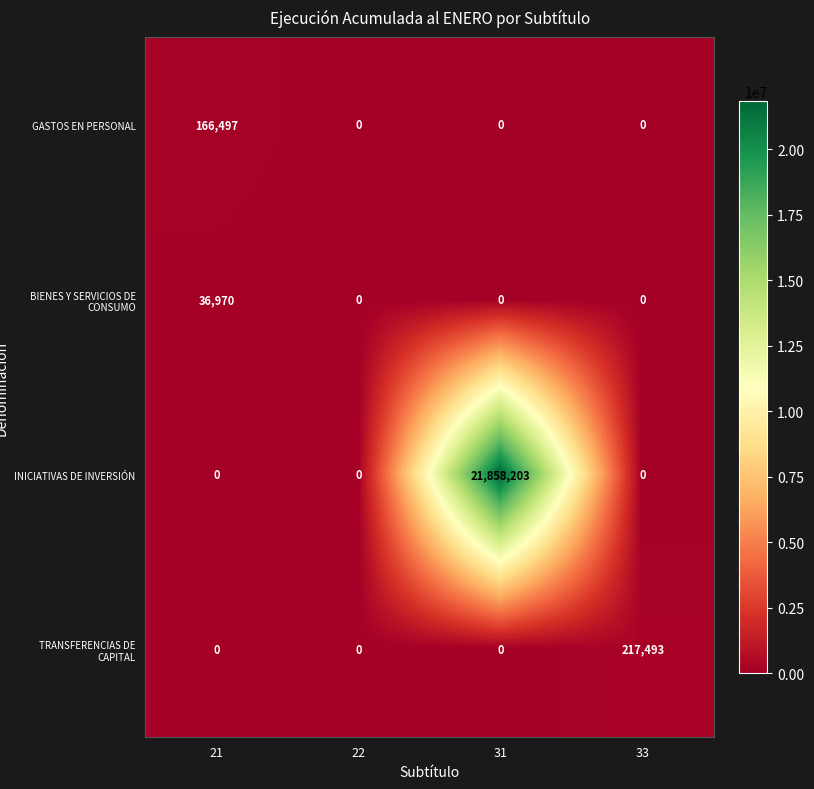

Which label corresponds to the largest value in the chart?

31